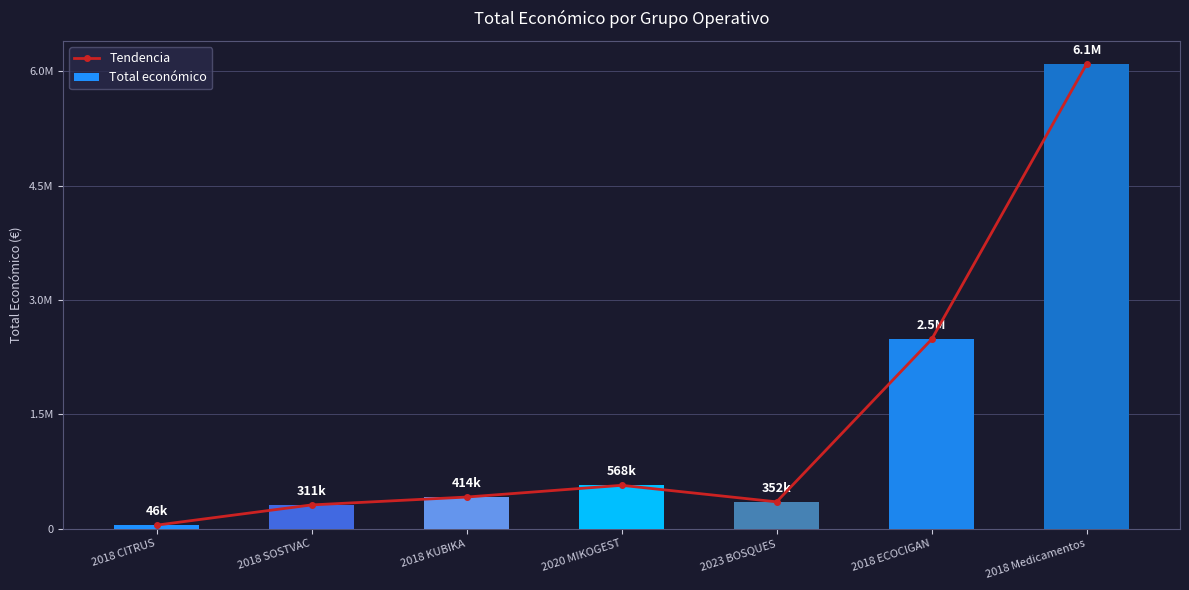

How many distinct data groups are displayed?

2